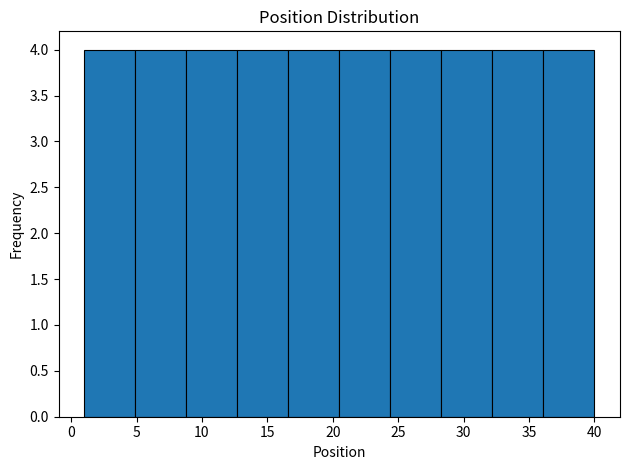

Reading left to right, transcribe this chart: for each bar, give the range it covers on the x-axis and its height. Neither the bar edges nor the heights are printed on the chart, so give them approximately, as read against the axes.

1.0 to 4.9: 4
4.9 to 8.8: 4
8.8 to 12.7: 4
12.7 to 16.6: 4
16.6 to 20.5: 4
20.5 to 24.4: 4
24.4 to 28.3: 4
28.3 to 32.2: 4
32.2 to 36.1: 4
36.1 to 40.0: 4